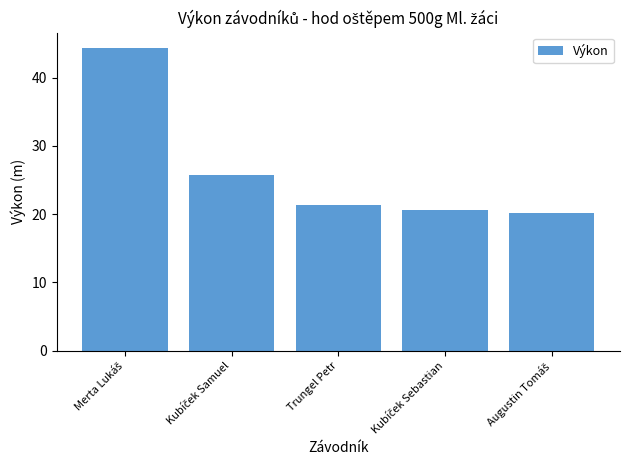

What is the label of the 3rd bar from the left?

Trungel Petr